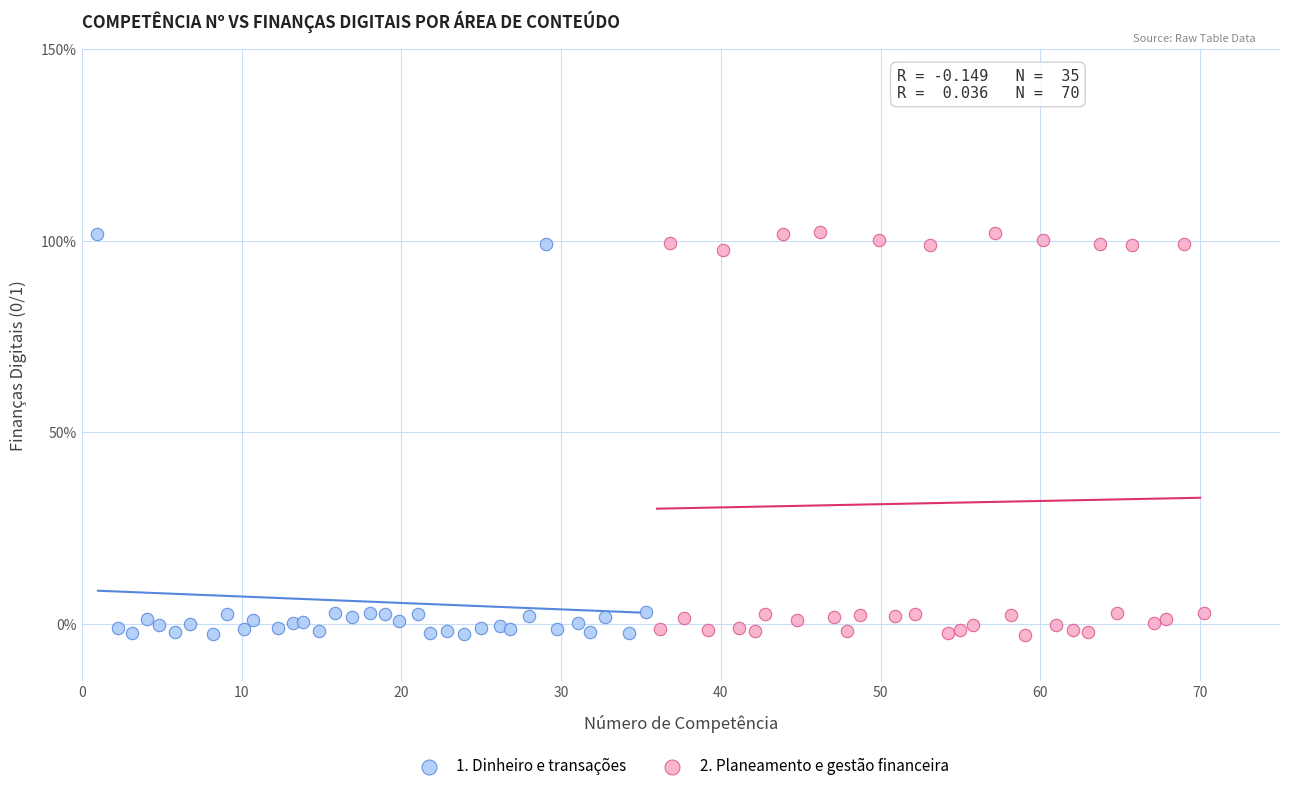

What are all the series names shown in the legend?

1. Dinheiro e transações, 2. Planeamento e gestão financeira